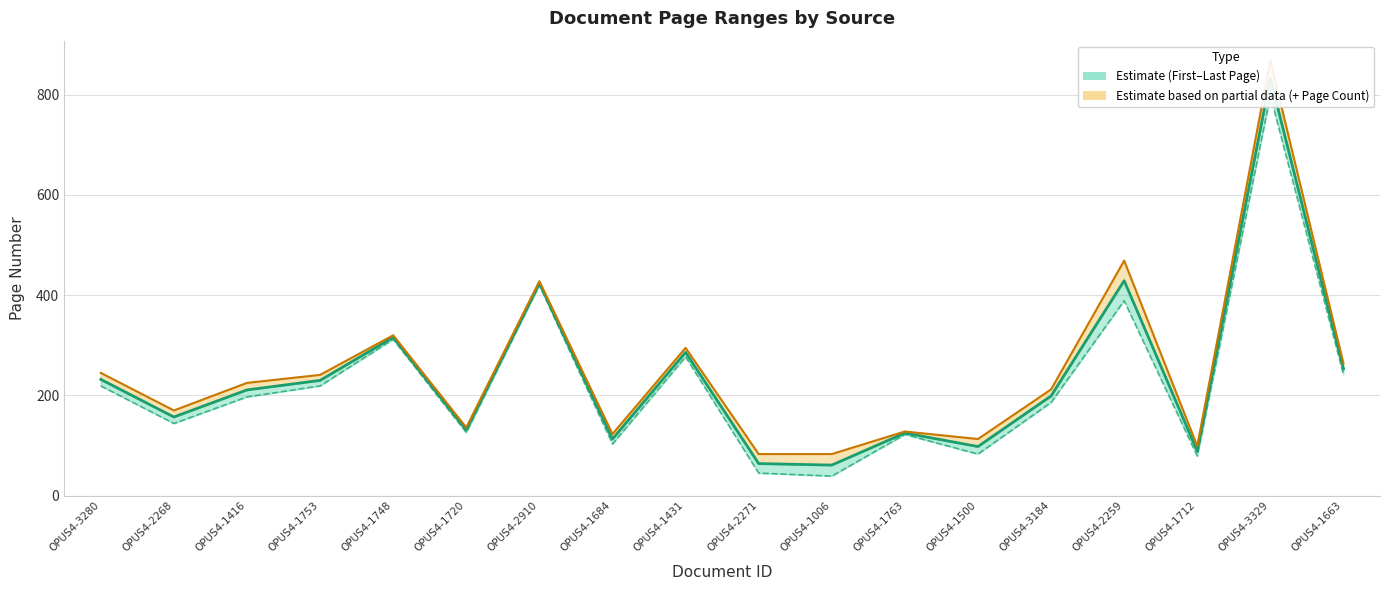

At which category does the data reach its first local valley?

OPUS4-2268